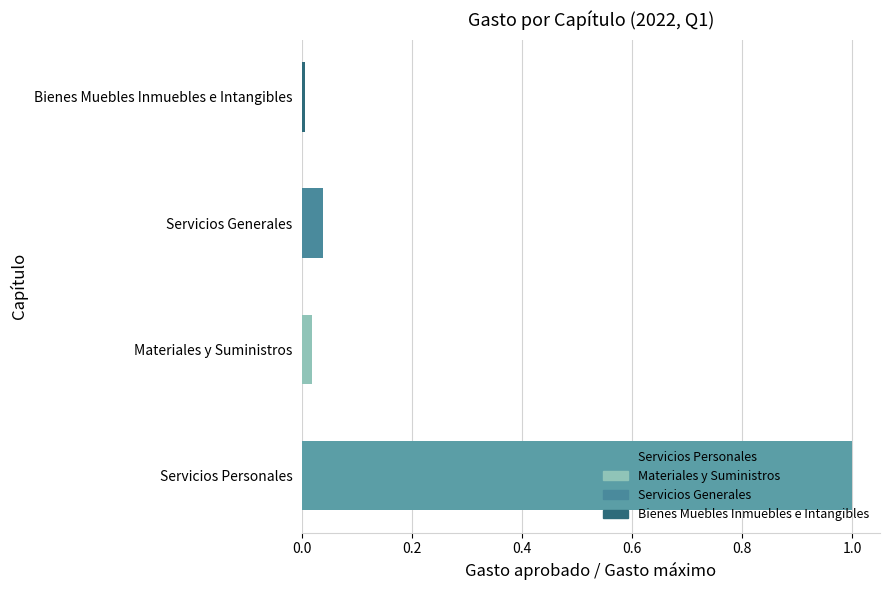

How many bars are there in total?

4